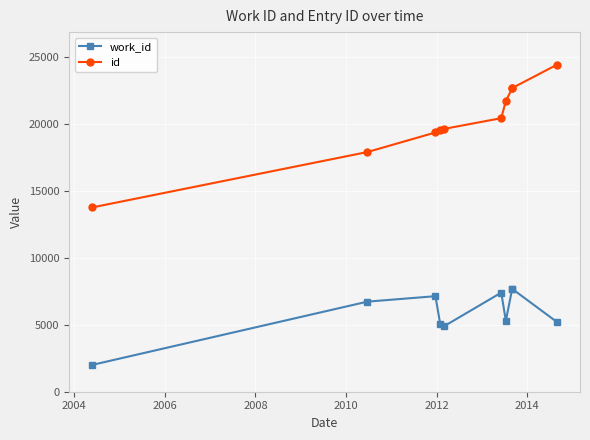

What is the smallest value displayed?

2004